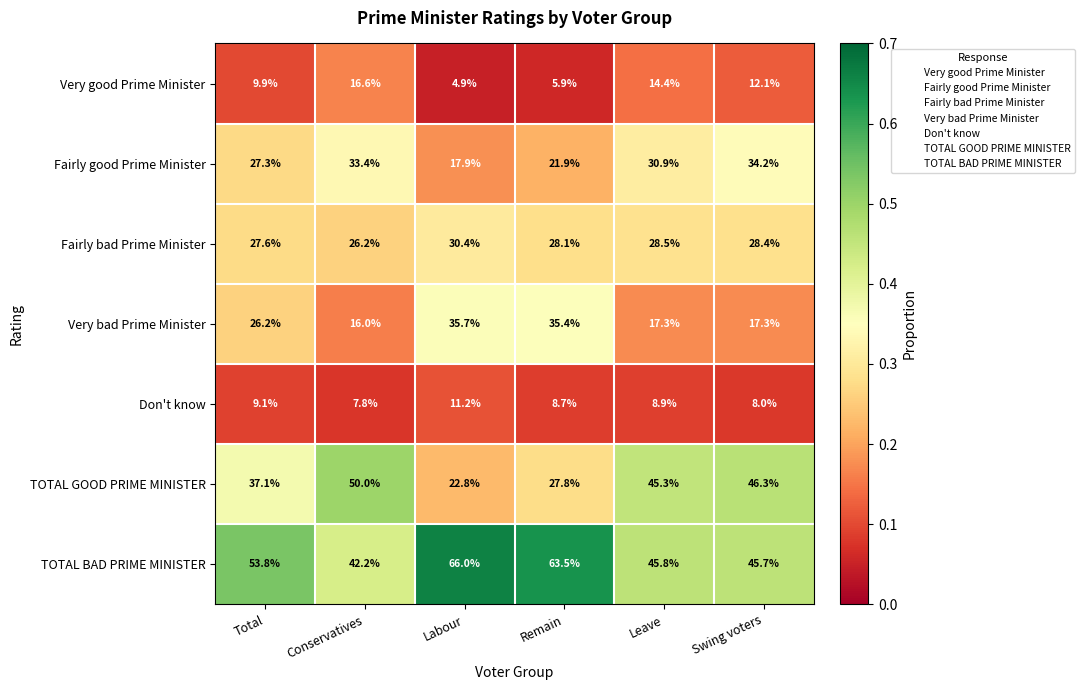

Rank the categories by Fairly bad Prime Minister value from lowest to highest.

Conservatives, Total, Remain, Swing voters, Leave, Labour